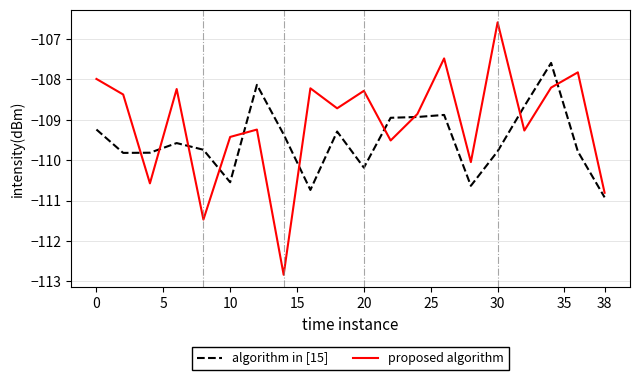

Rank the series by their average value, from highest to lowest.

proposed algorithm, algorithm in [15]